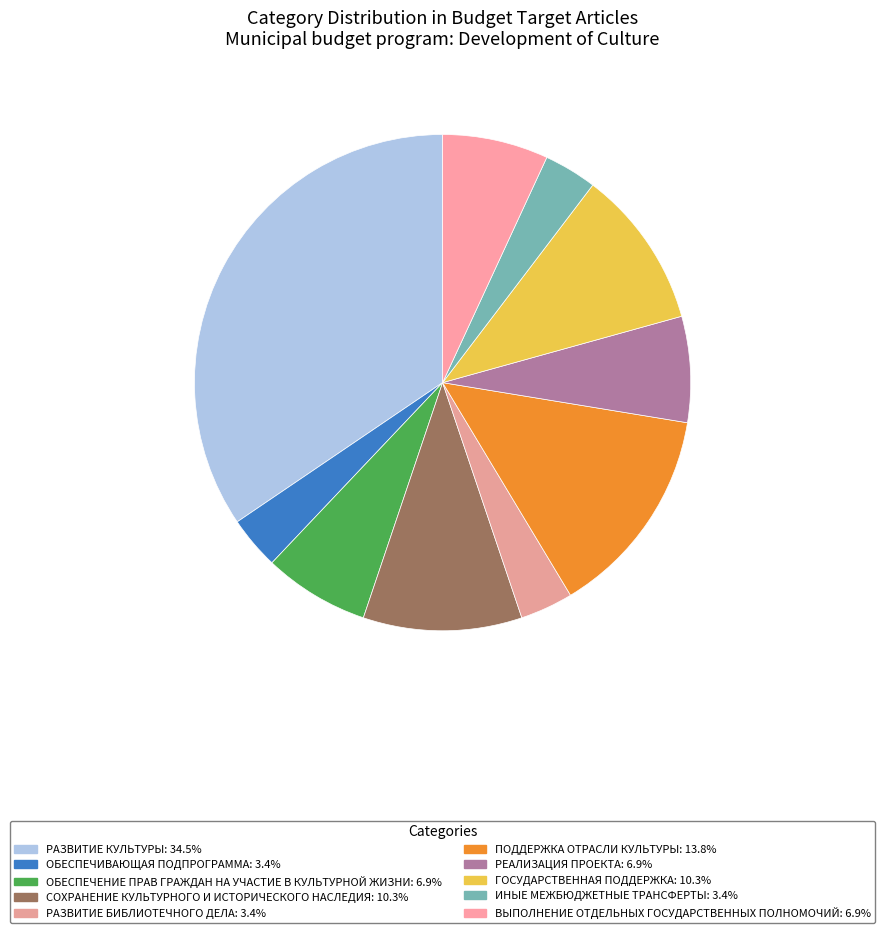

How many segments does this pie chart have?

10